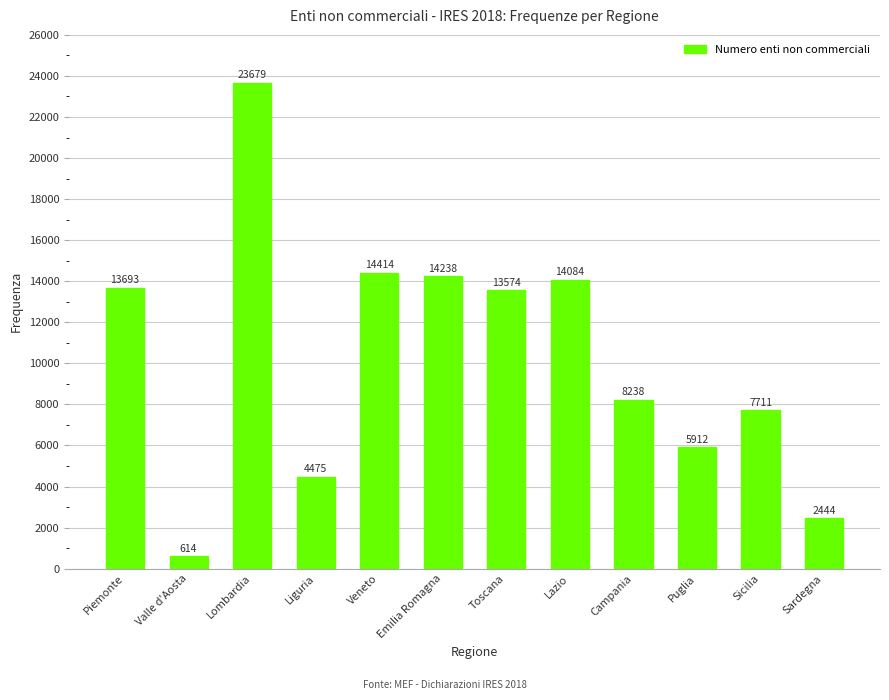

Reading left to right, what are all the values shown in this chart?

13693	614	23679	4475	14414	14238	13574	14084	8238	5912	7711	2444